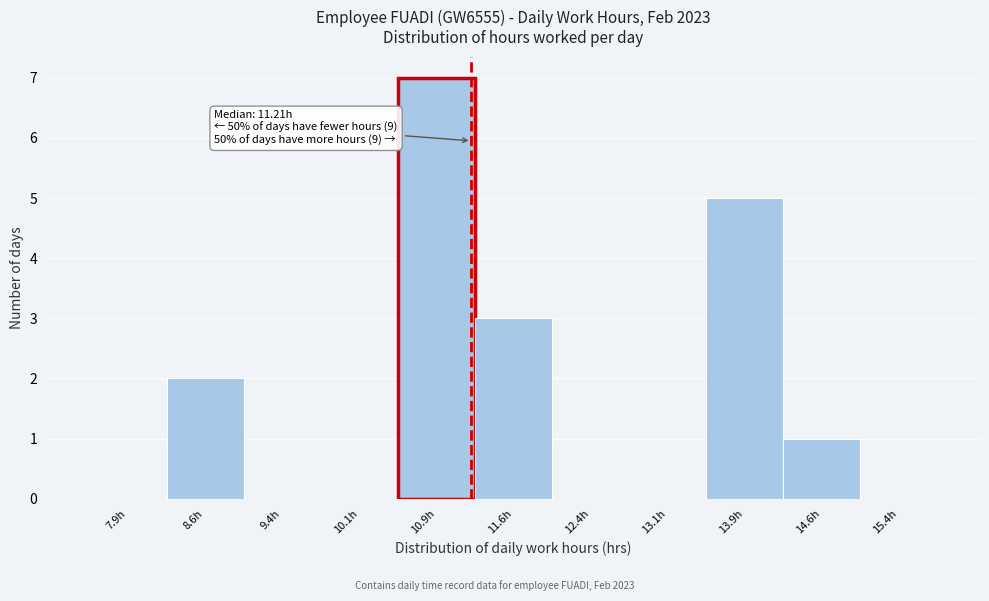

Which range on the x-axis has the tallest bar?

10.50 to 11.25